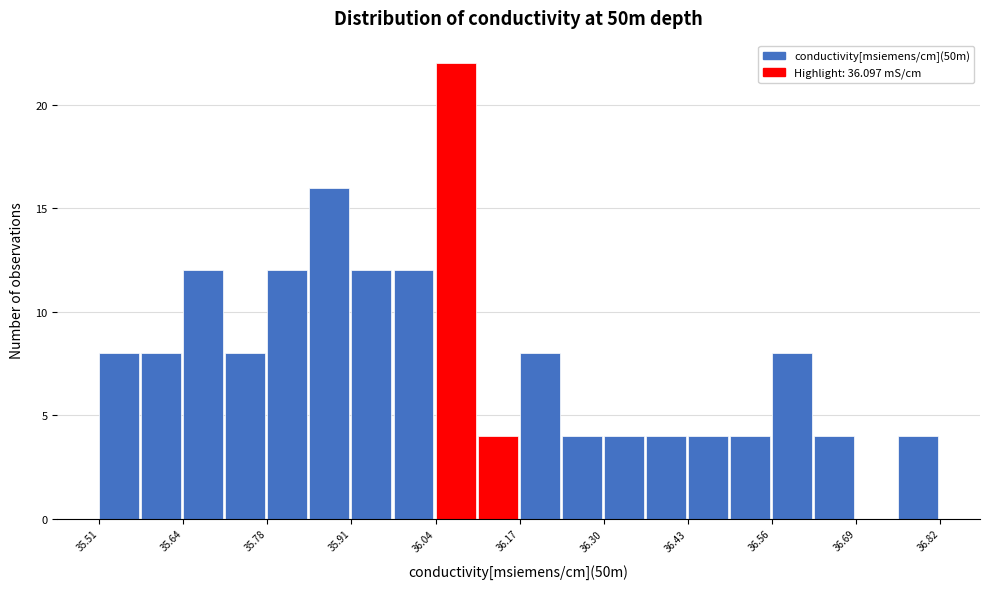

Read against the x-axis, roughly where is the centre of the tallest bar?

36.06